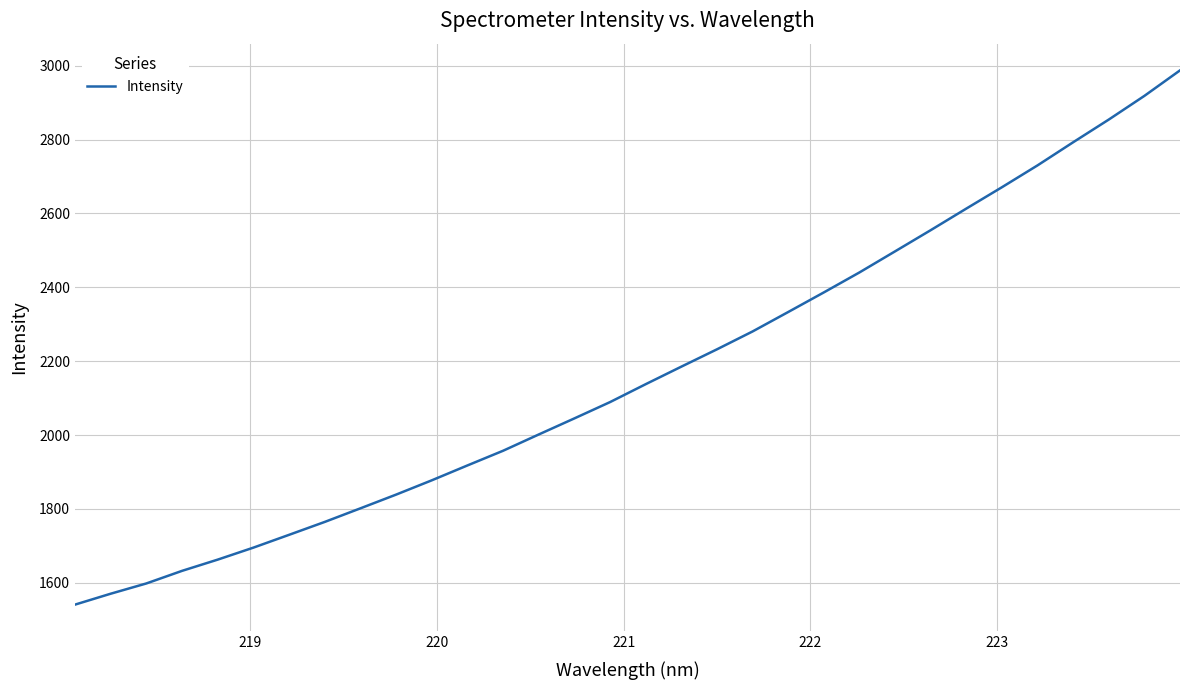

What is the difference between the maximum and minimum values?

1446.0